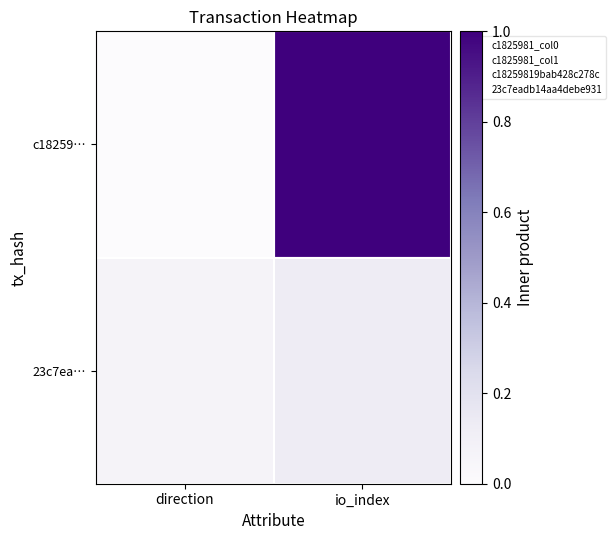

What is the spread (max minus min) of values at io_index?

0.9